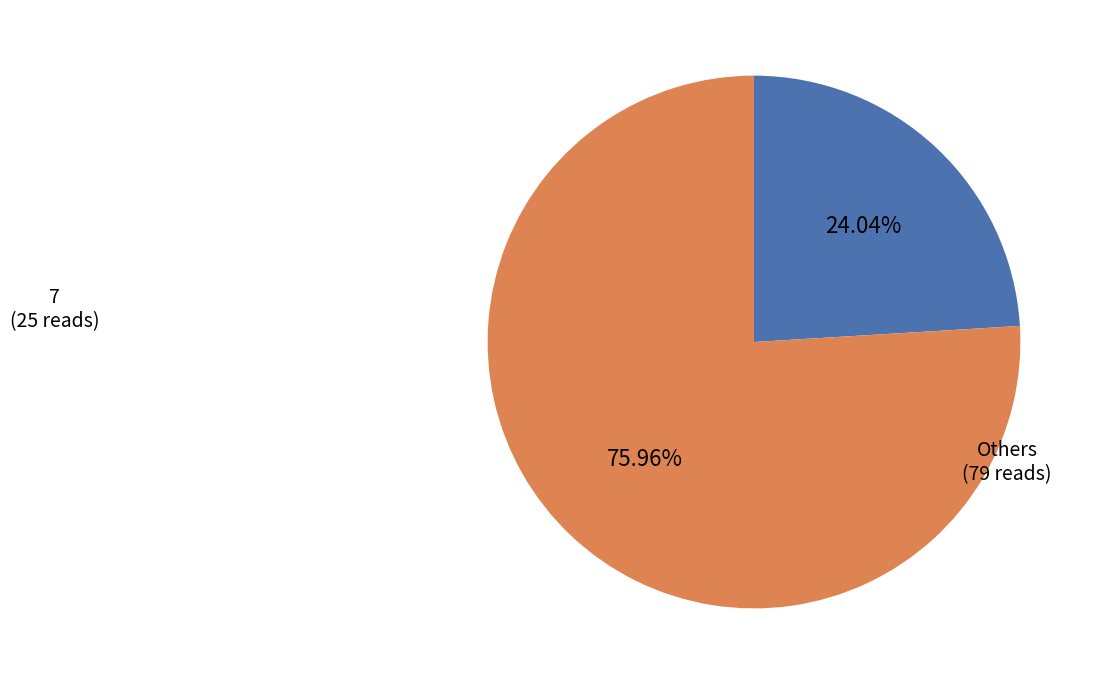

Is the sum of Others and 7 greater than half?

Yes